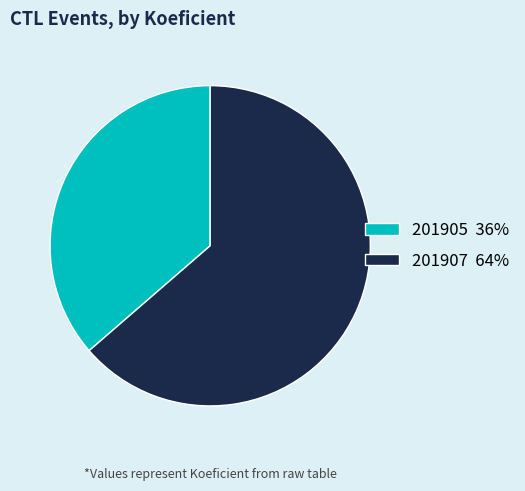

Is the sum of 201907 and 201905 greater than half?

Yes